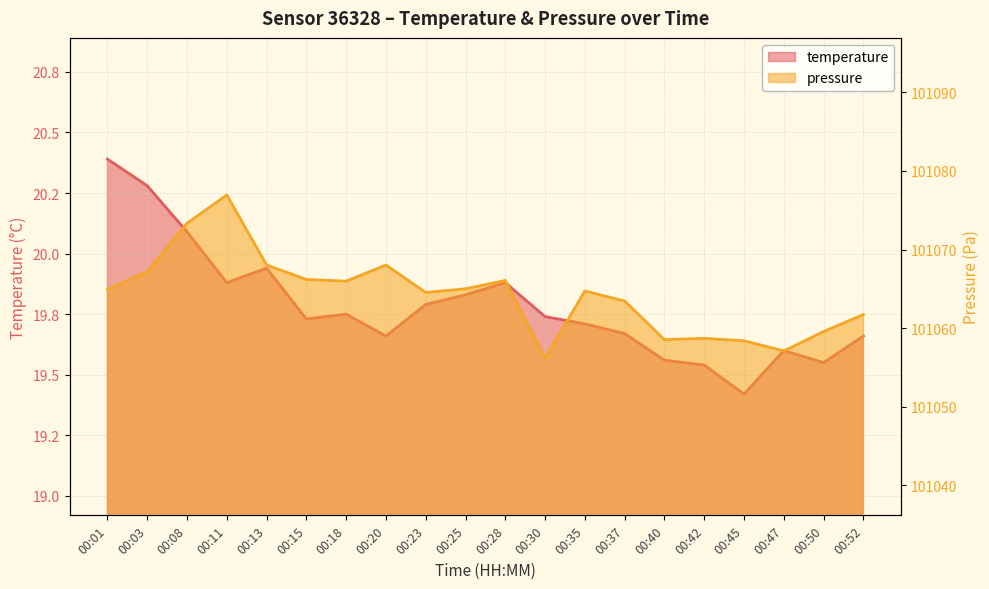

What is the approximate value of pressure_scaled at 00:15?

101066.2